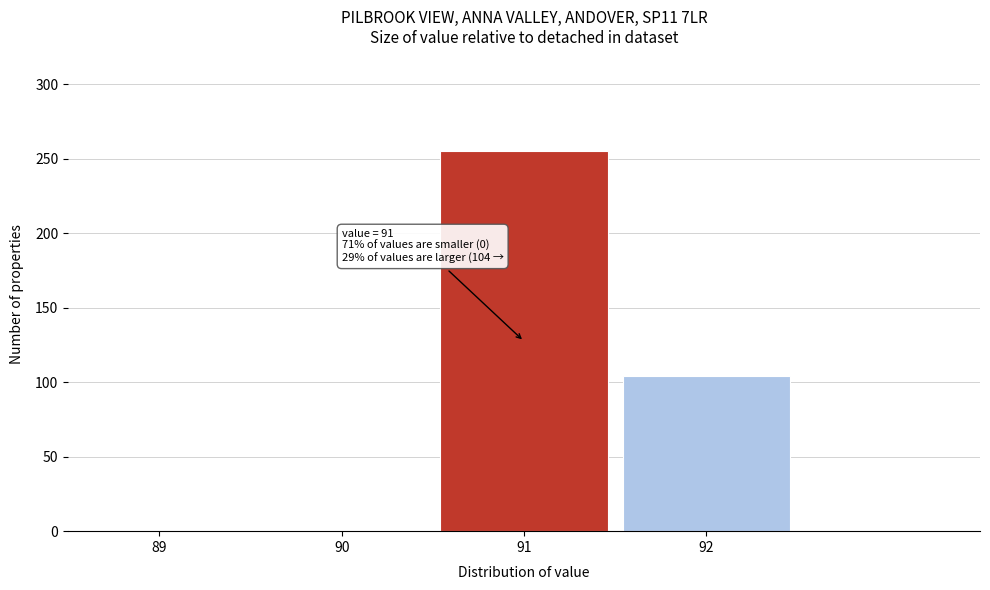

Reading left to right, extract all data points from this chart.

89=0	90=0	91=255	92=104